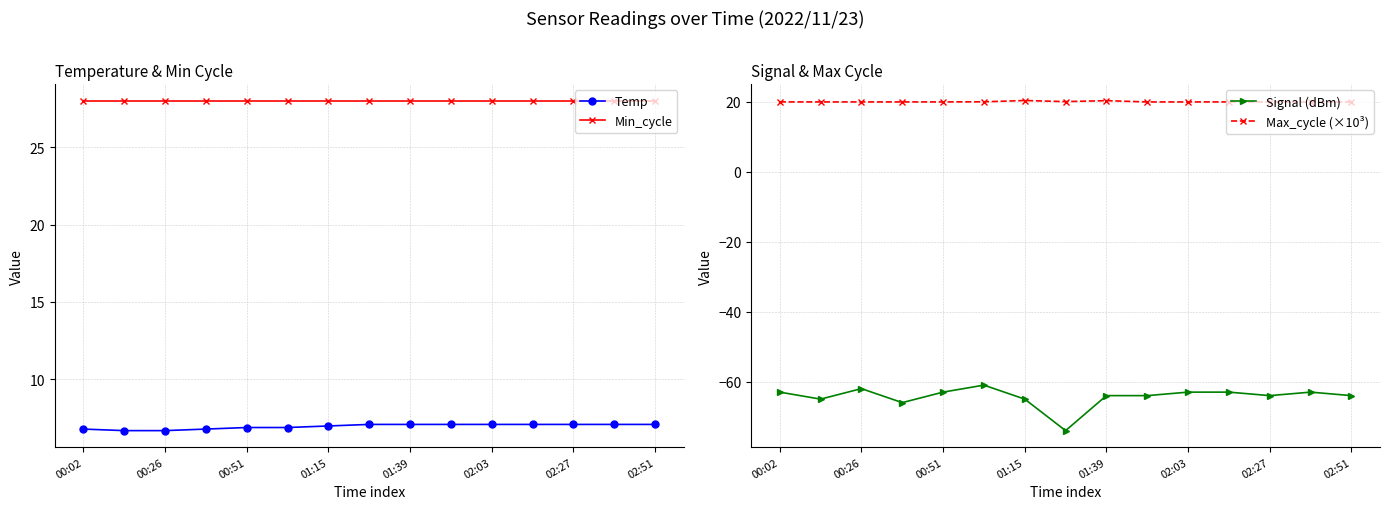

Which series has the widest spread of values?

Signal (dBm)